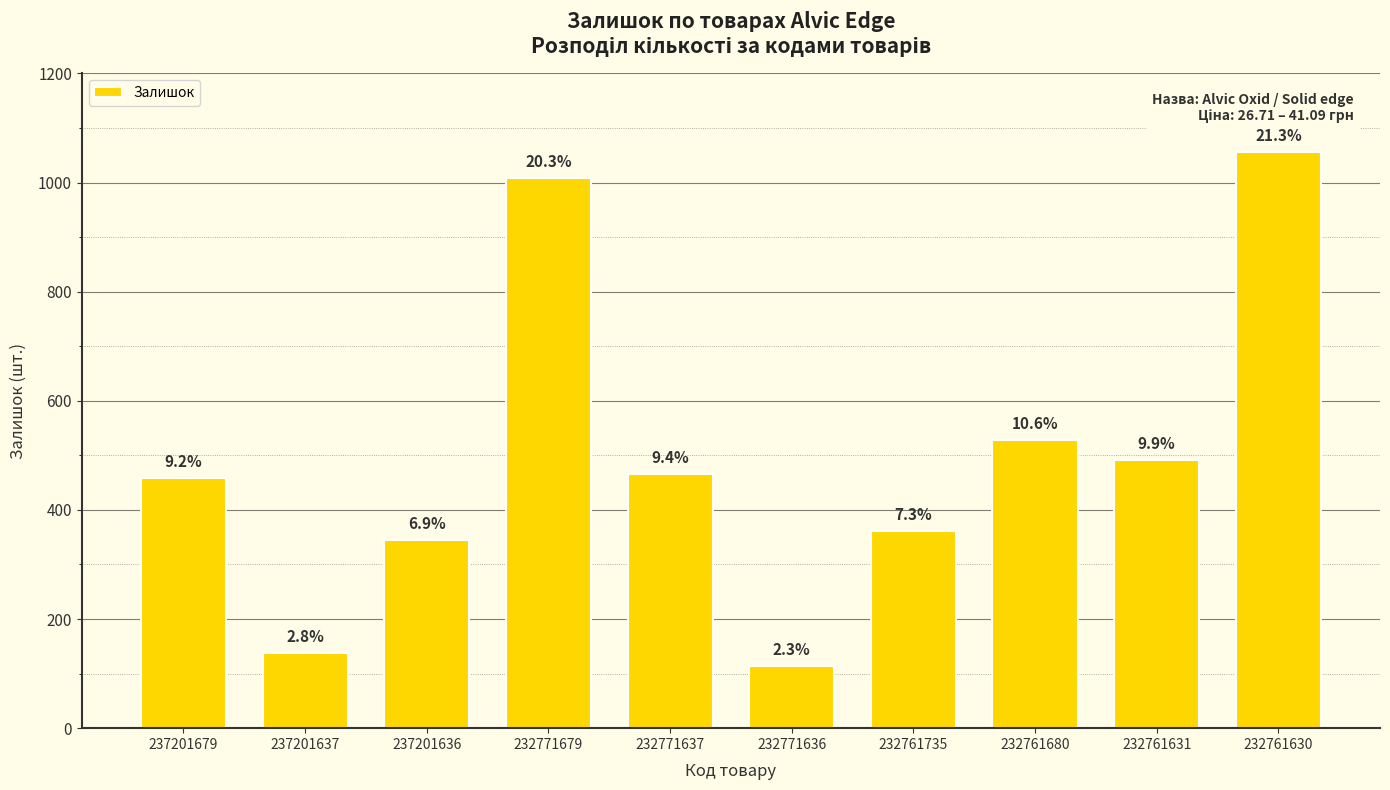

How many bars are there in total?

10